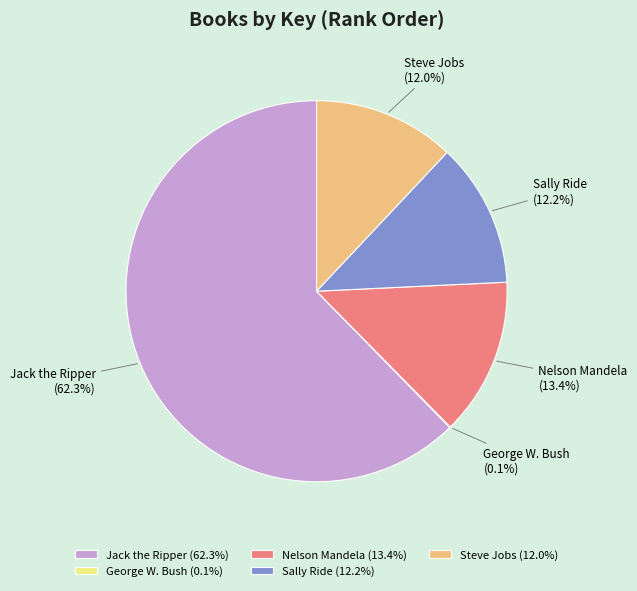

To the nearest percent, what portion does Jack the Ripper represent?

62%